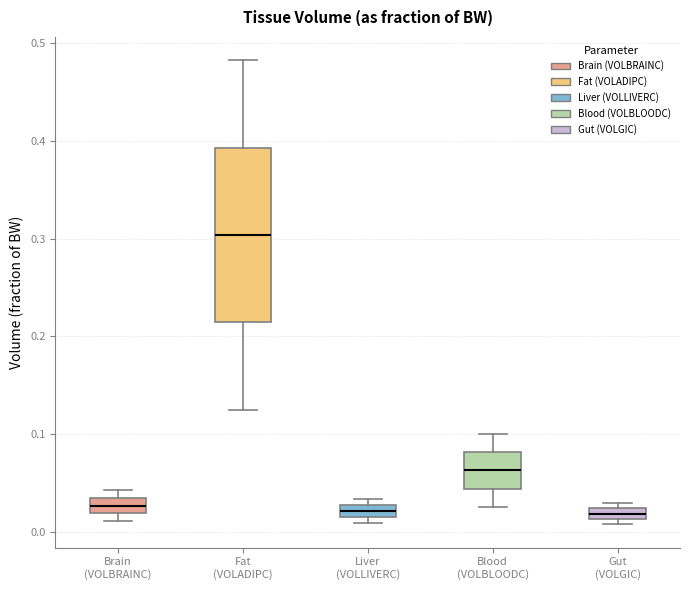

Where is the lower edge of the box for Blood (VOLBLOODC) on the y-axis? The values are not printed on the chart, so give them approximately, as read against the axis.

0.04